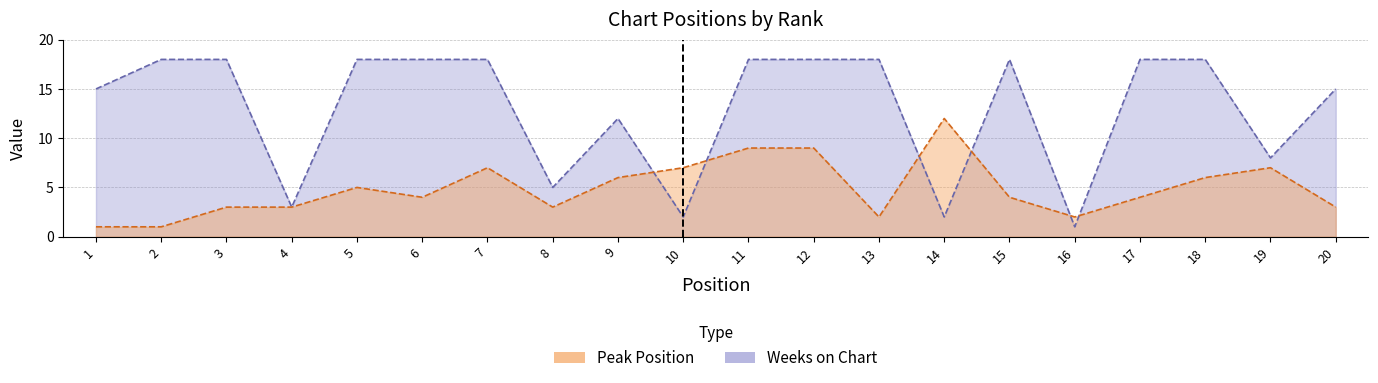

What is the average value of the Weeks on Chart series?

13